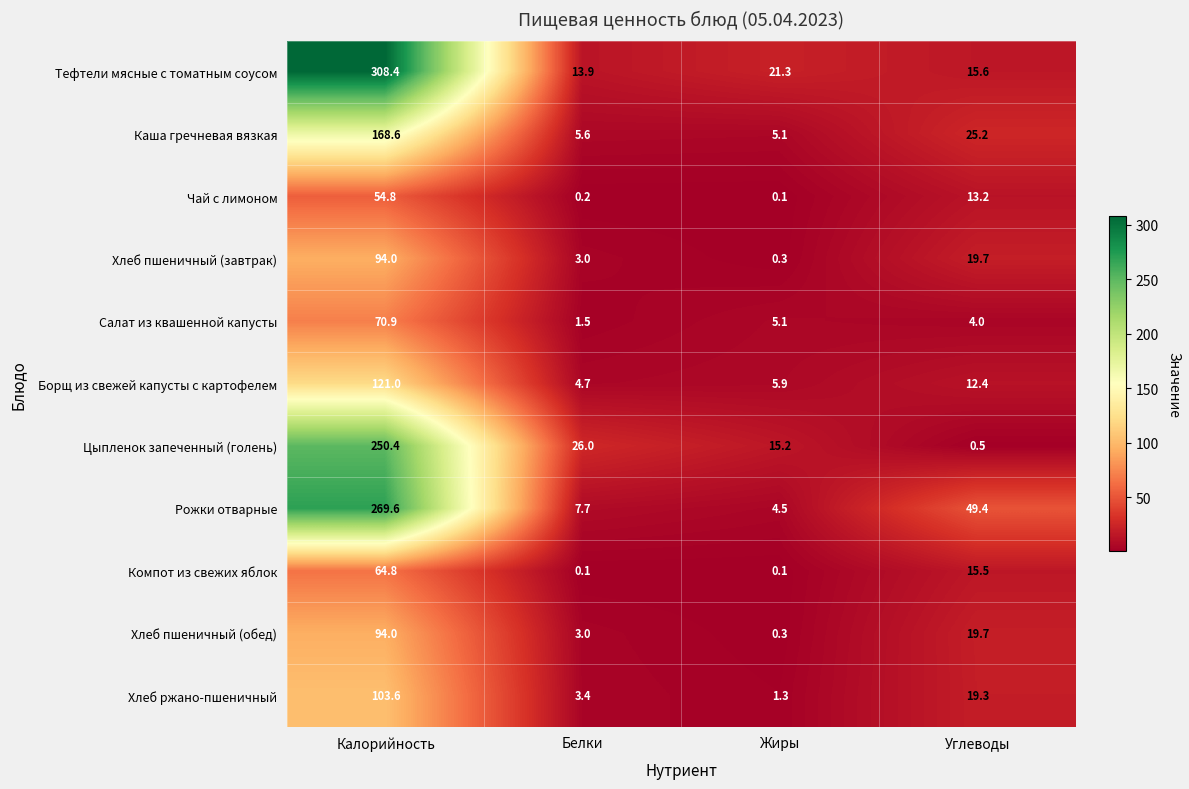

What is the difference between the highest and lowest values at Калорийность?

253.6